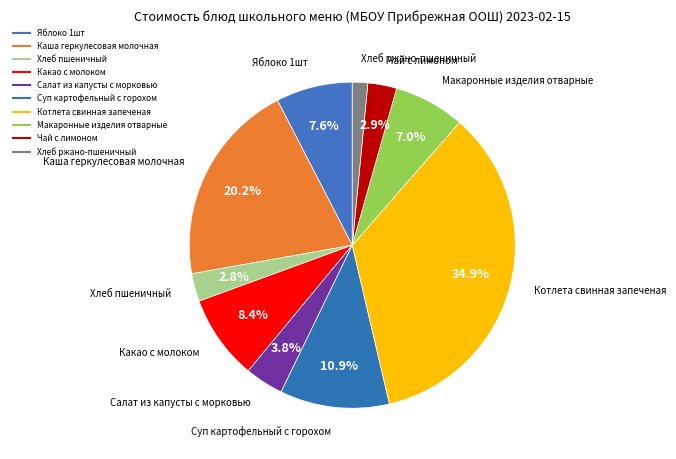

Is Хлеб пшеничный the majority of the pie?

No